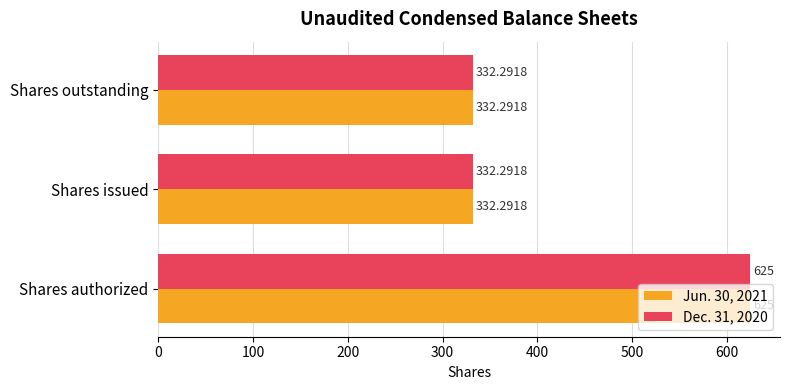

Which category has the highest value across all series?

Shares authorized